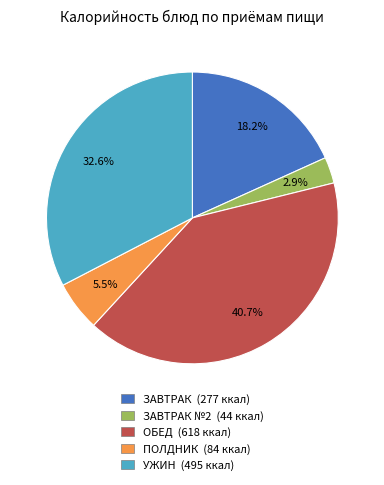

What portion of the pie excludes ЗАВТРАК №2 (44 ккал)?

97.1%